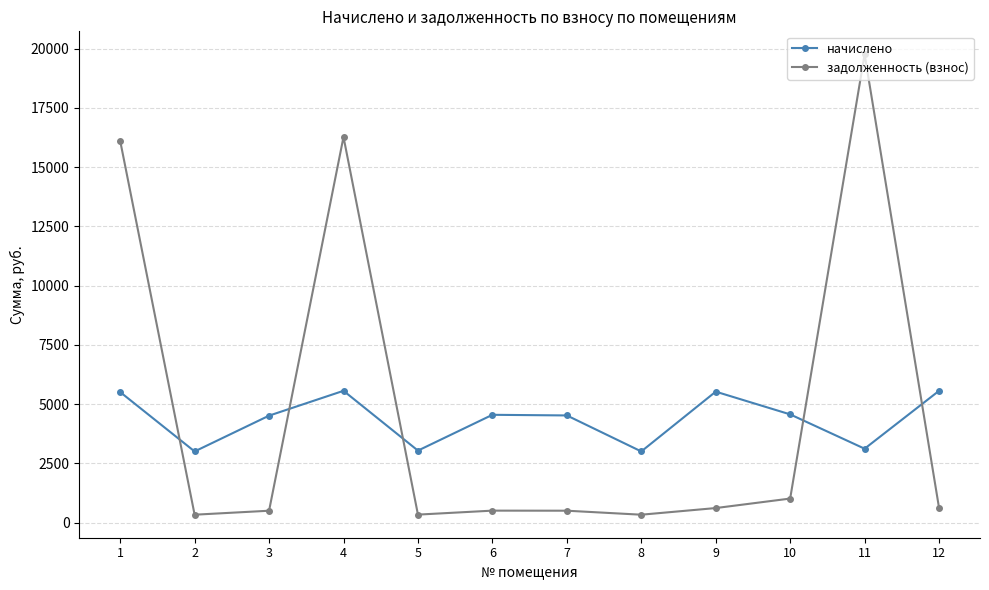

How many data points does each series have?

12